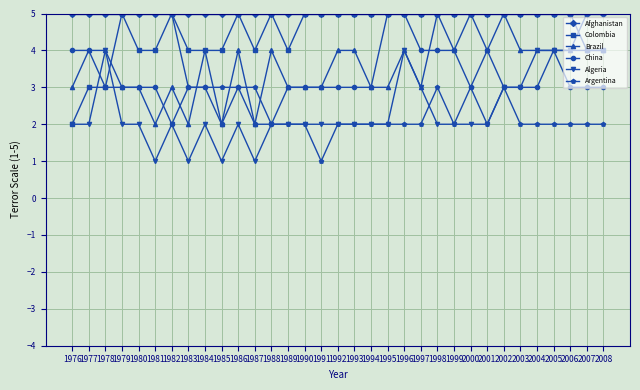

Which series changed the most between 1996 and 2006?

China